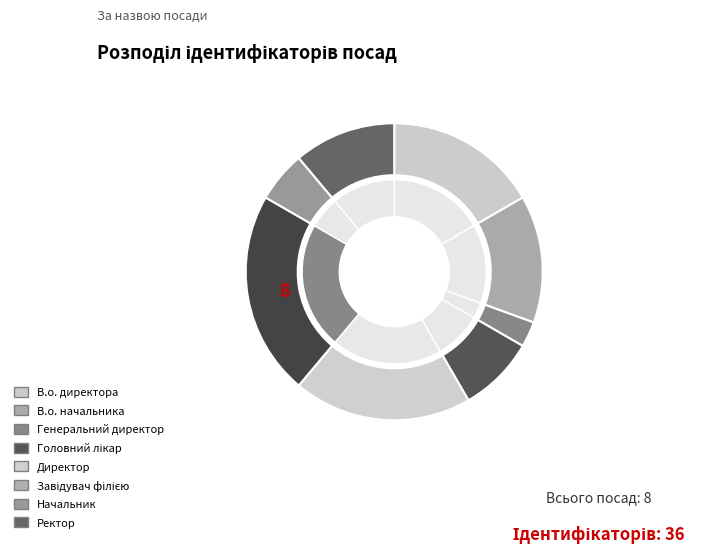

True or false: Начальник accounts for 1% of the total.

False